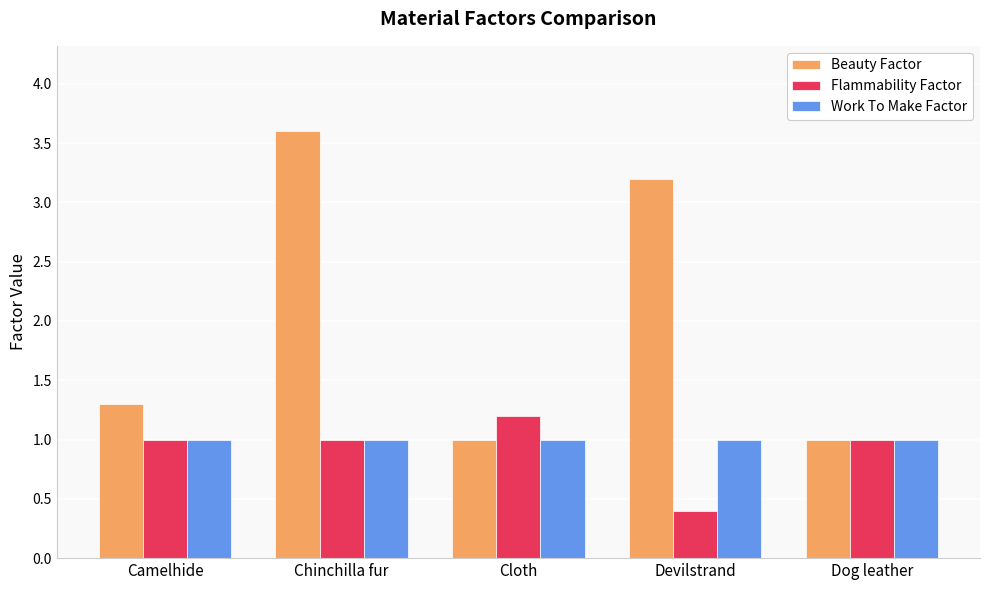

How many data points does each series have?

5